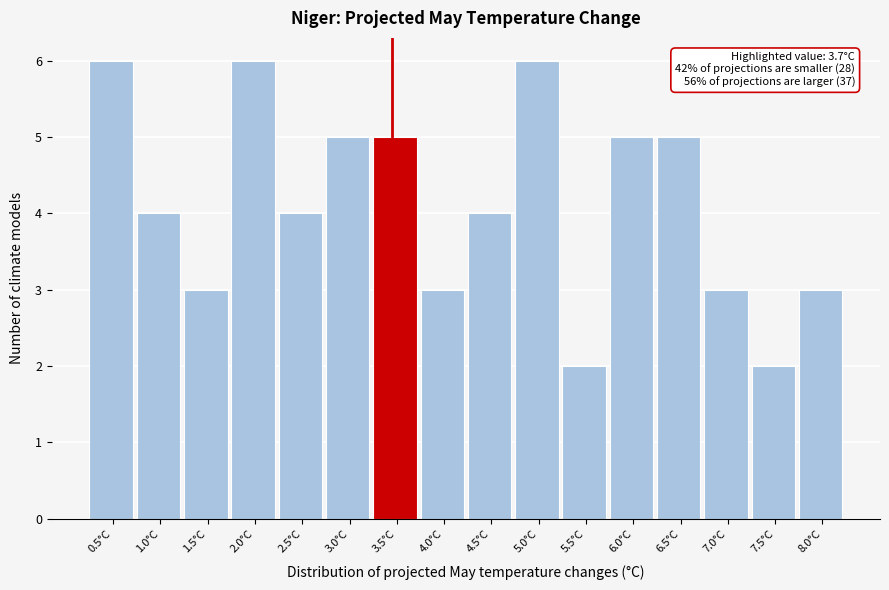

Reading left to right, extract all data points from this chart.

0.5°C=6	1.0°C=4	1.5°C=3	2.0°C=6	2.5°C=4	3.0°C=5	3.5°C=5	4.0°C=3	4.5°C=4	5.0°C=6	5.5°C=2	6.0°C=5	6.5°C=5	7.0°C=3	7.5°C=2	8.0°C=3